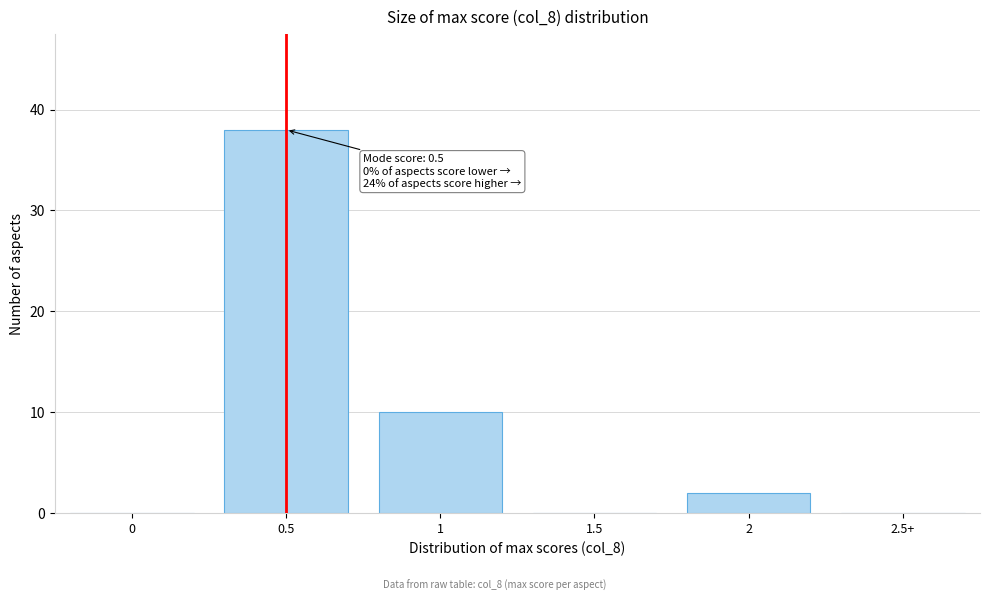

Reading left to right, transcribe all the data shown in this chart.

0=0	0.5=38	1=10	1.5=0	2=2	2.5+=0